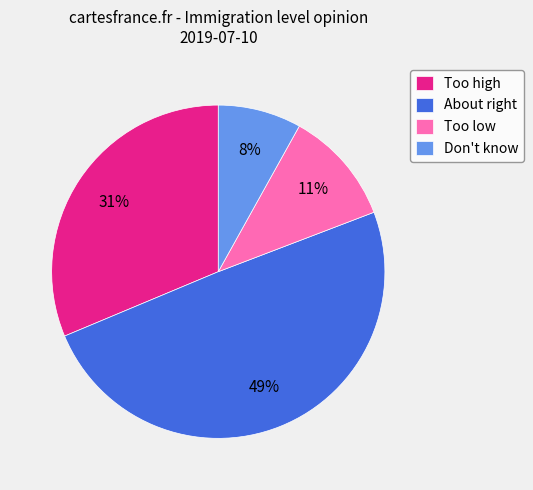

Is it true that Too high is 31% of the pie?

True